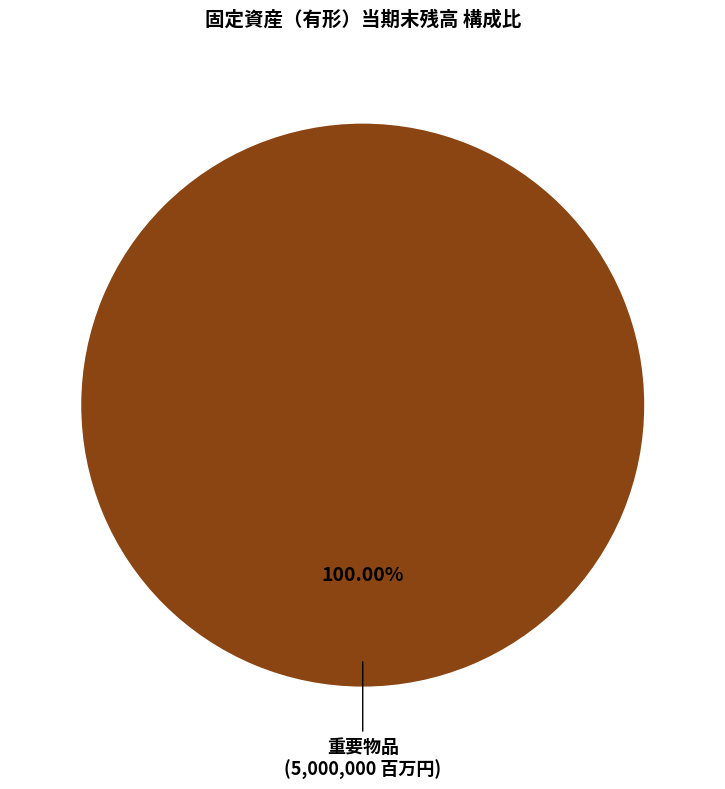

Does any single category account for the majority?

Yes